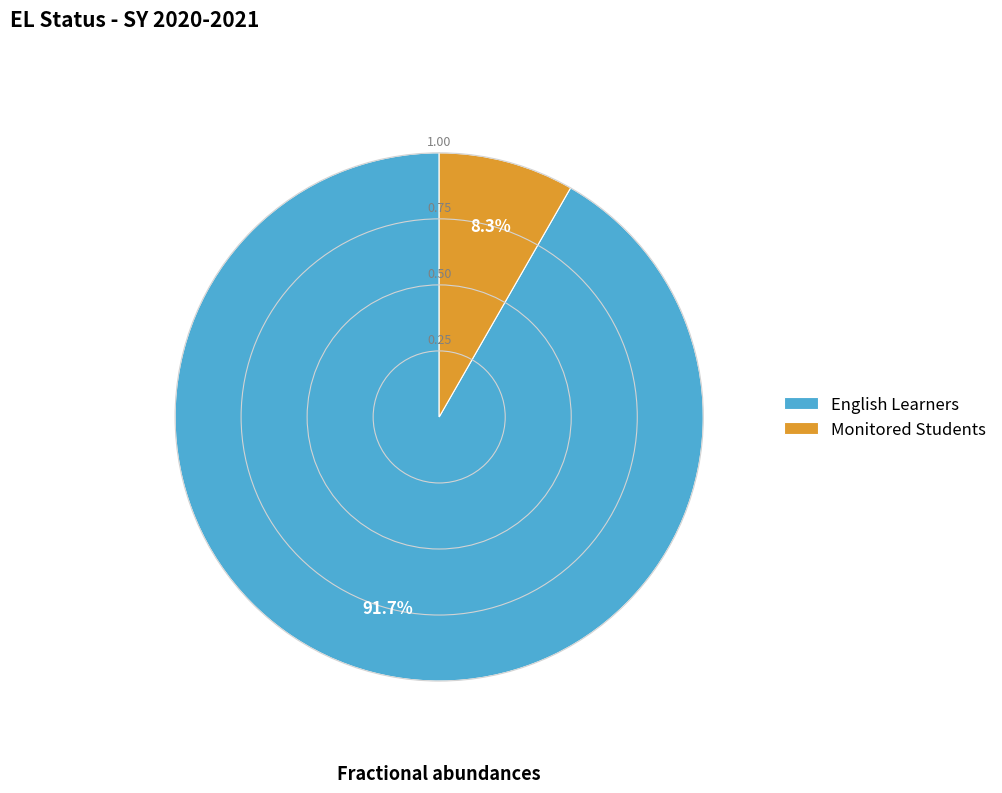

What portion of the pie excludes English Learners?

8.3%